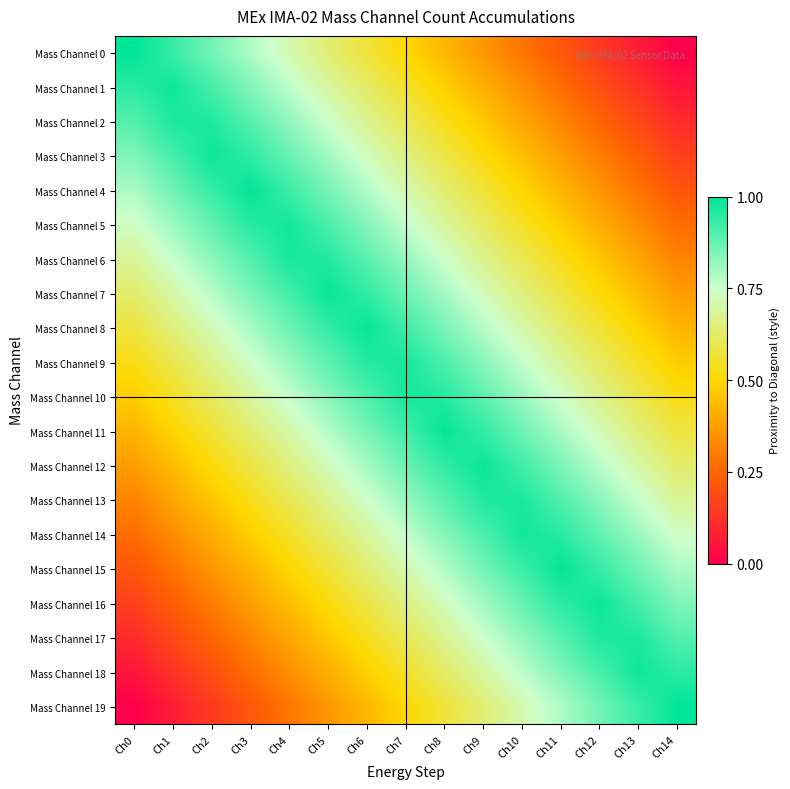

How many series are shown in this chart?

20